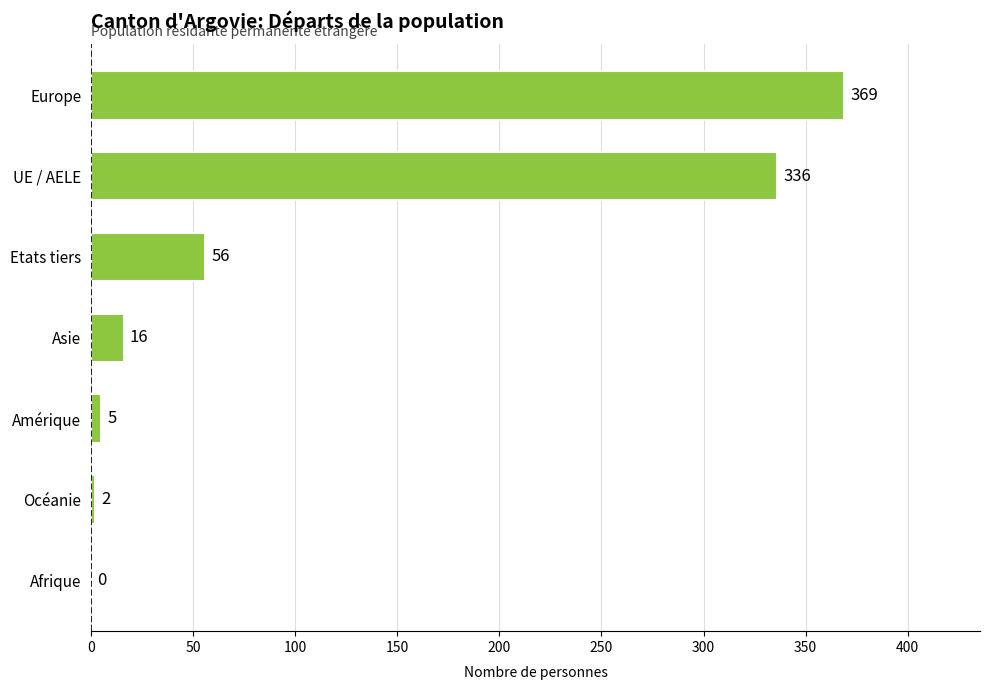

Reading bottom to top, extract all data points from this chart.

Afrique=0	Océanie=2	Amérique=5	Asie=16	Etats tiers=56	UE / AELE=336	Europe=369